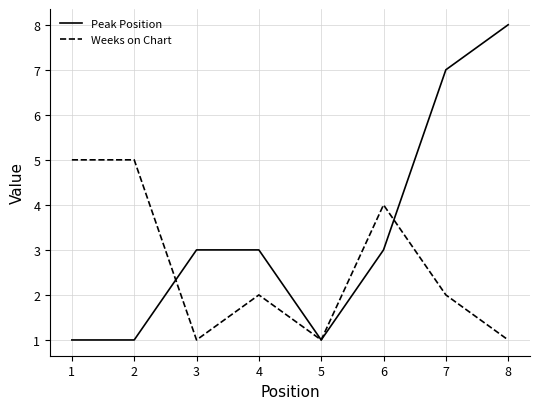

The value of Weeks on Chart at 2 is 5. True or false?

True